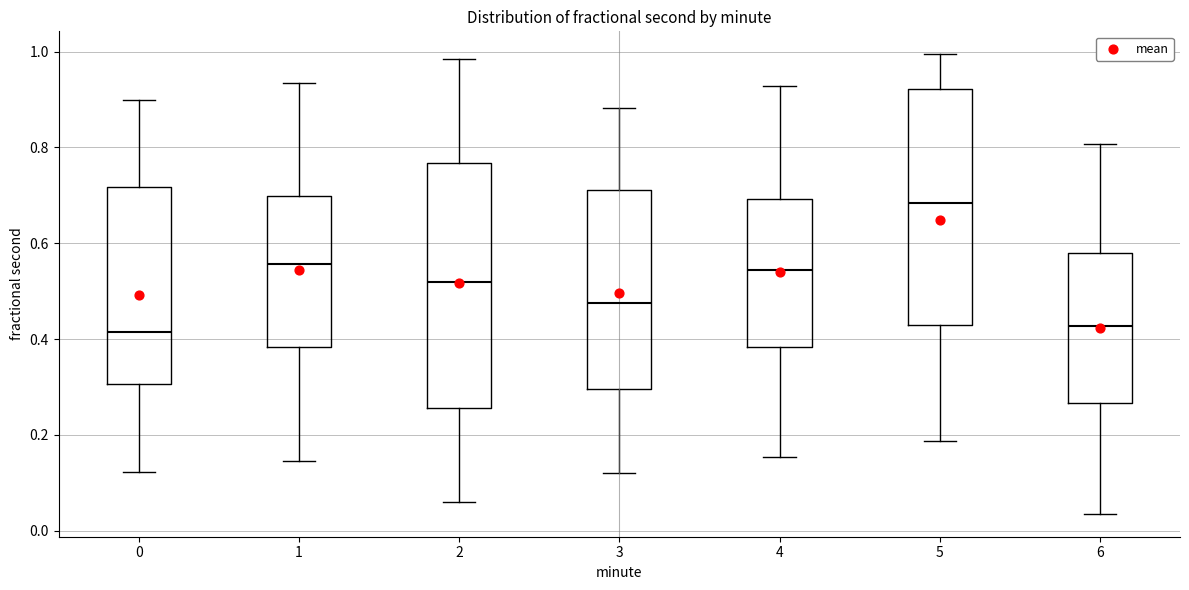

Reading left to right, read every box against the y-axis: the position of its median line, the range the box covers, and the ends of its whiskers. The values are not printed on the chart, so give them approximately, as read against the axis.

0: median 0.42, box 0.30 to 0.72, whiskers 0.12 to 0.90
1: median 0.56, box 0.38 to 0.70, whiskers 0.14 to 0.94
2: median 0.52, box 0.26 to 0.76, whiskers 0.06 to 0.98
3: median 0.48, box 0.30 to 0.72, whiskers 0.12 to 0.88
4: median 0.54, box 0.38 to 0.70, whiskers 0.16 to 0.92
5: median 0.68, box 0.42 to 0.92, whiskers 0.18 to 1.00
6: median 0.42, box 0.26 to 0.58, whiskers 0.04 to 0.80